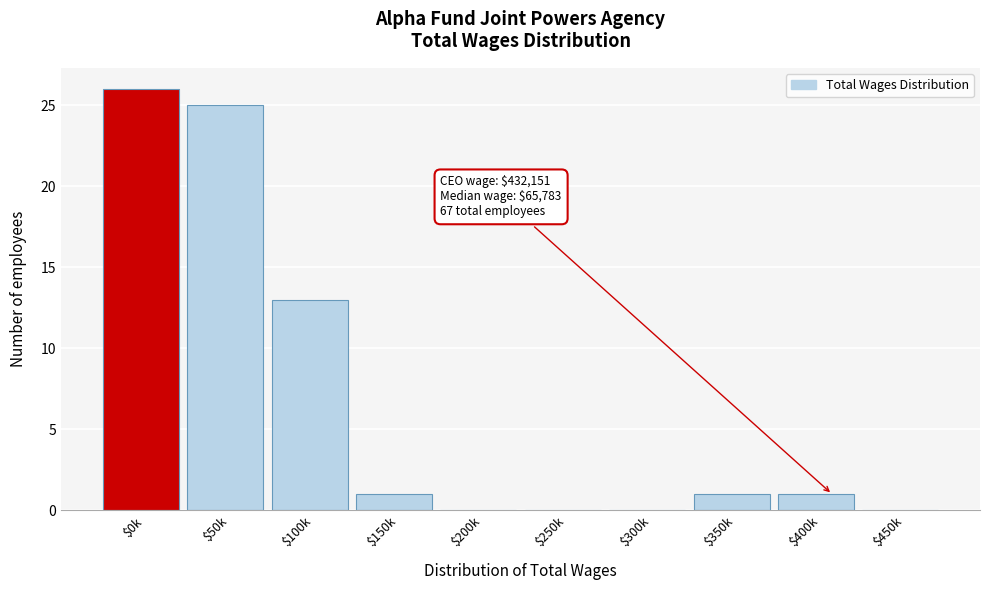

Is it true that the value at $200k is -17?

False